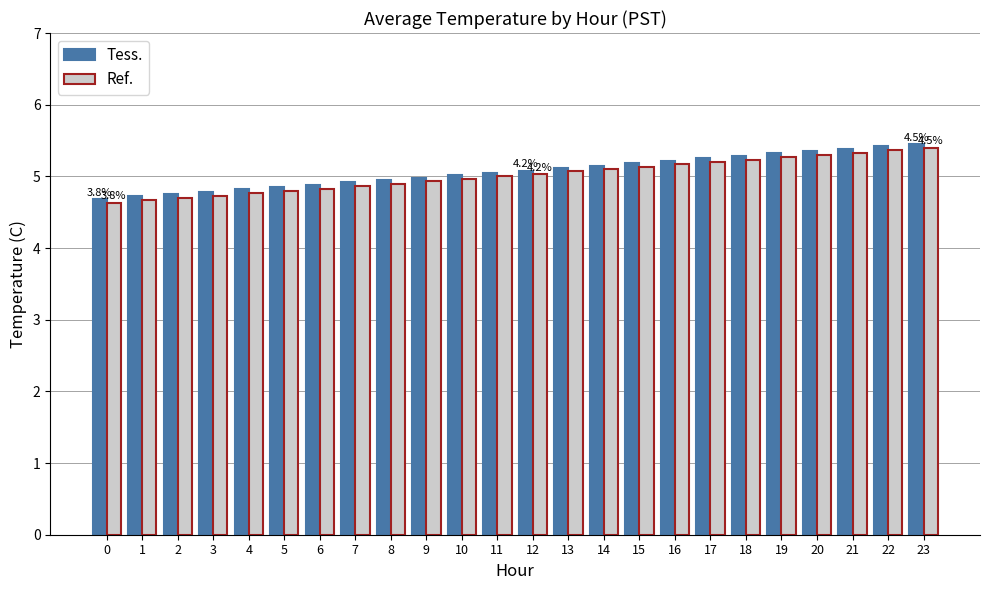

What is the total value across all series at 12?

10.1